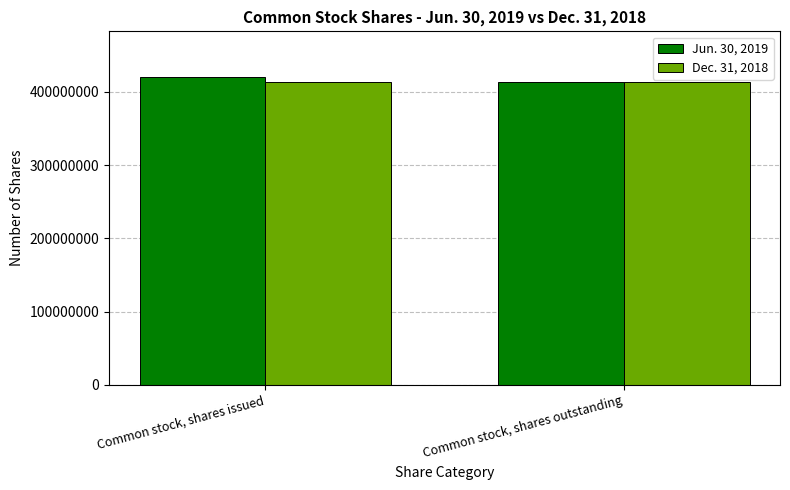

What is the difference between the maximum and minimum values in the Jun. 30, 2019 series?

6605804